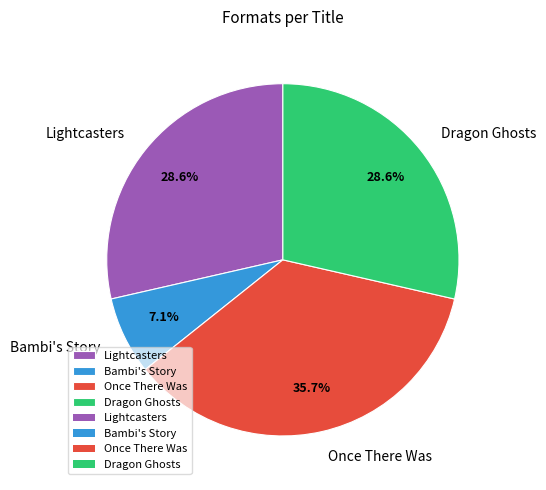

Which has a higher value, Bambi's Story or Dragon Ghosts?

Dragon Ghosts